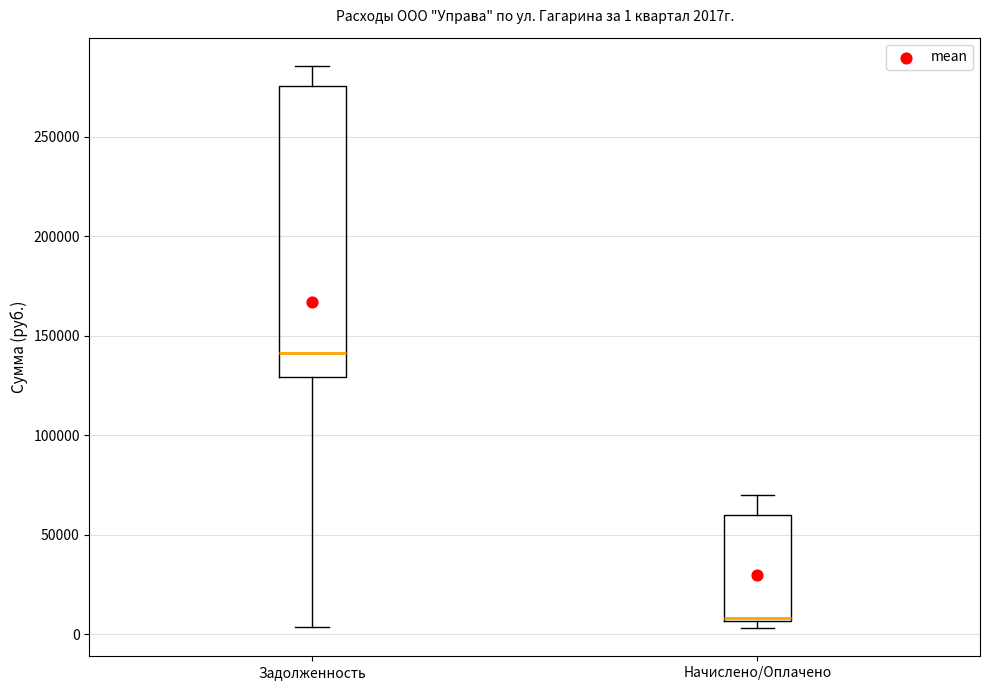

Which box's median line is the highest?

Задолженность